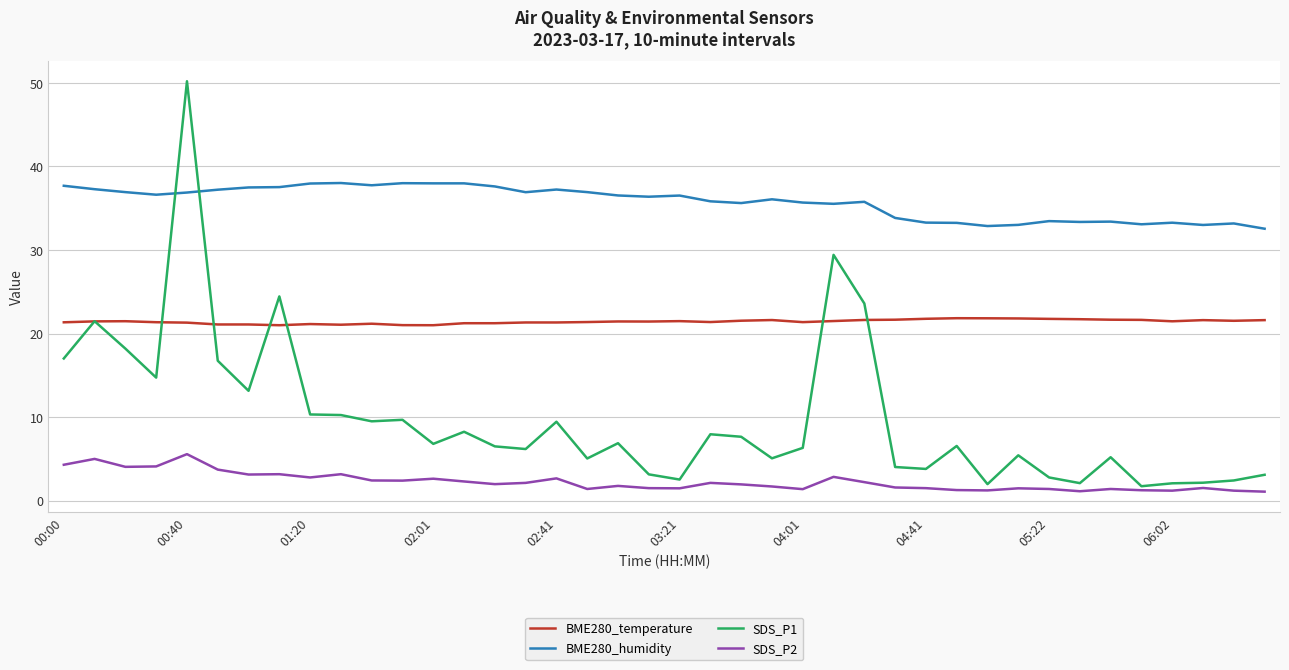

True or false: BME280_humidity and SDS_P2 cross at least once.

False